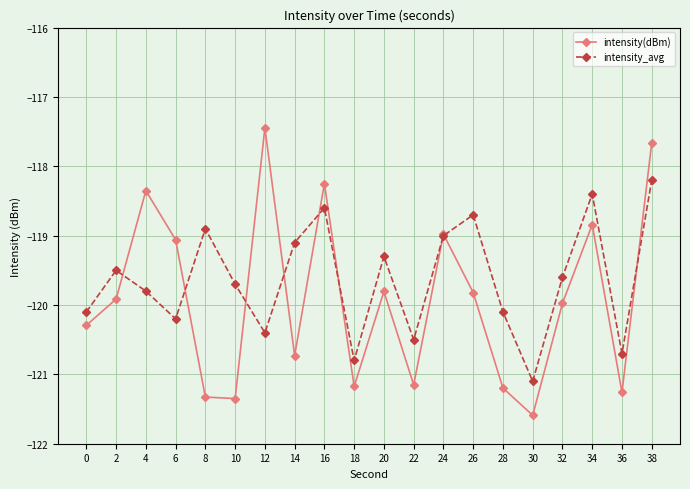

What is the difference between the maximum and minimum values in the intensity_avg series?

2.9